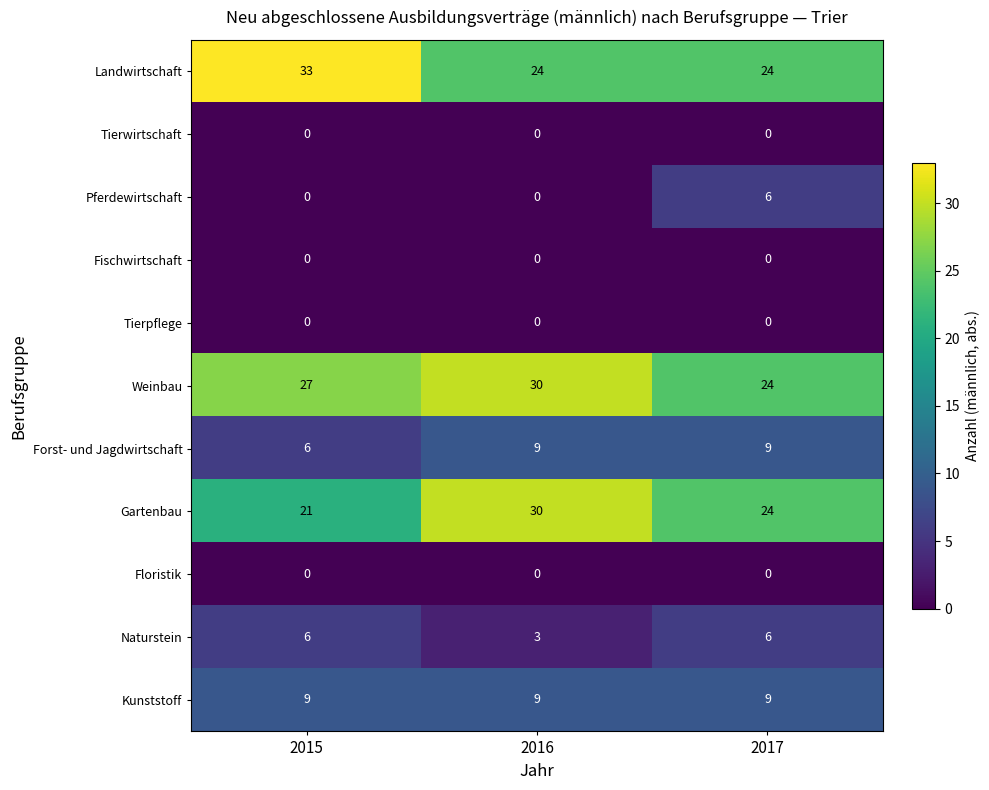

List the labels in order of Gartenbau value, largest first.

2016, 2017, 2015